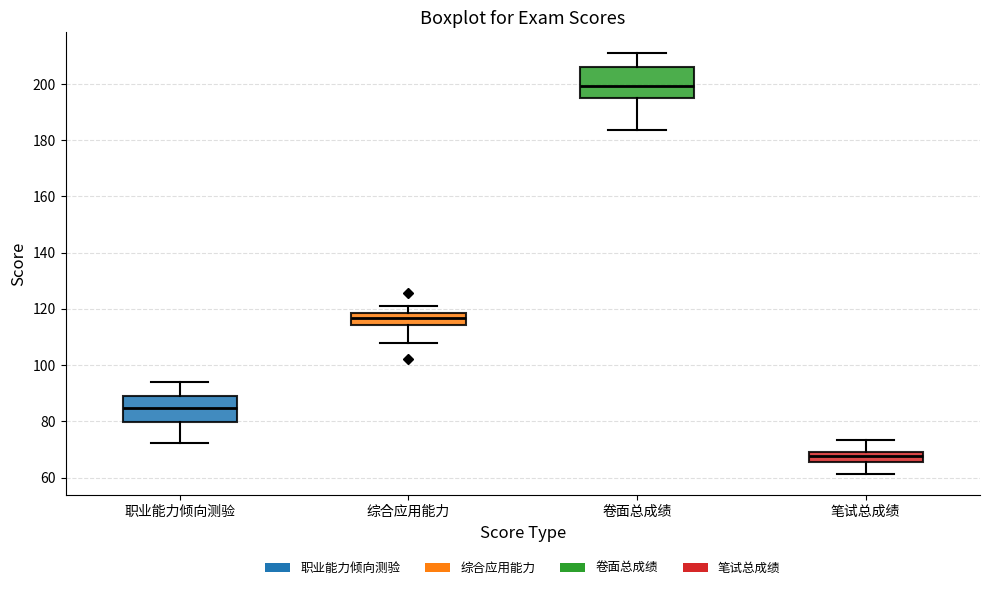

Which box's median line is the lowest?

笔试总成绩